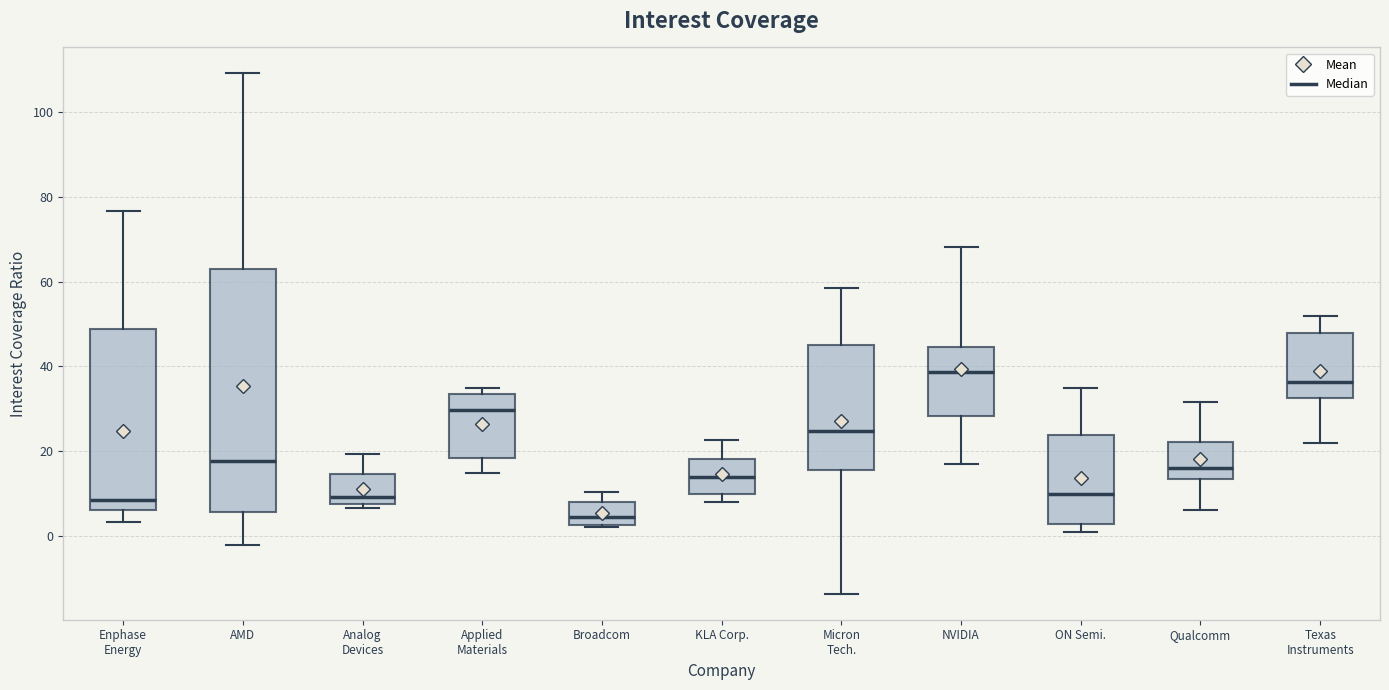

Where does the upper whisker of the box for NVIDIA end on the y-axis? The values are not printed on the chart, so give them approximately, as read against the axis.

68